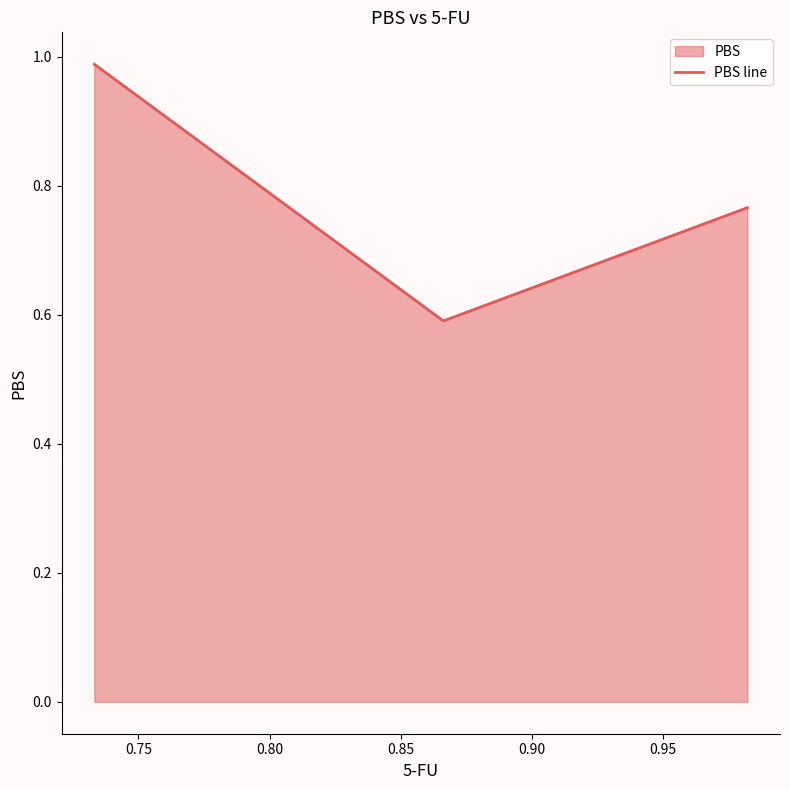

What is the difference between the maximum and minimum values?

0.4